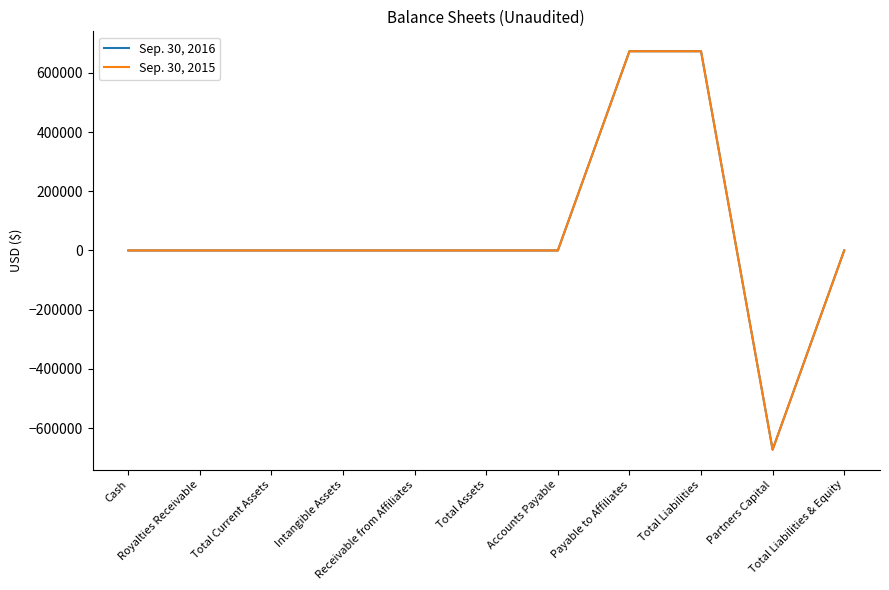

Does the chart display data point markers on the line(s)?

No